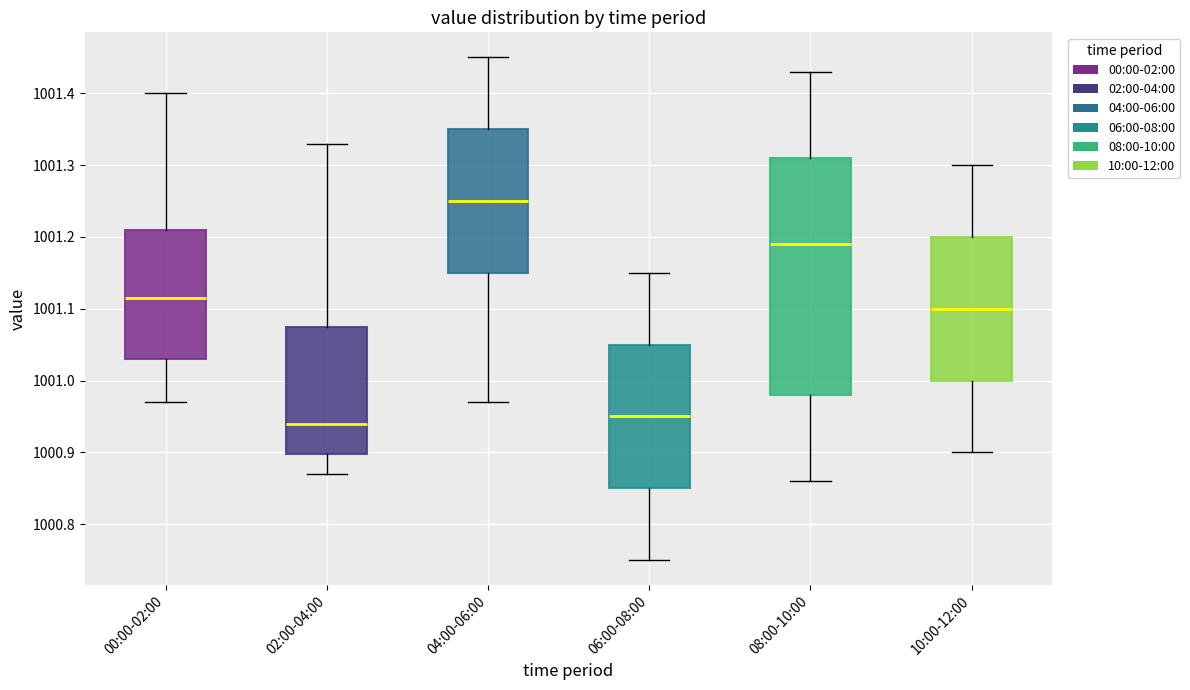

Reading left to right, read every box against the y-axis: the position of its median line, the range the box covers, and the ends of its whiskers. The values are not printed on the chart, so give them approximately, as read against the axis.

00:00-02:00: median 1001.12, box 1001.03 to 1001.21, whiskers 1000.97 to 1001.40
02:00-04:00: median 1000.94, box 1000.90 to 1001.08, whiskers 1000.87 to 1001.33
04:00-06:00: median 1001.25, box 1001.15 to 1001.35, whiskers 1000.97 to 1001.45
06:00-08:00: median 1000.95, box 1000.85 to 1001.05, whiskers 1000.75 to 1001.15
08:00-10:00: median 1001.19, box 1000.98 to 1001.31, whiskers 1000.86 to 1001.43
10:00-12:00: median 1001.10, box 1001.00 to 1001.20, whiskers 1000.90 to 1001.30